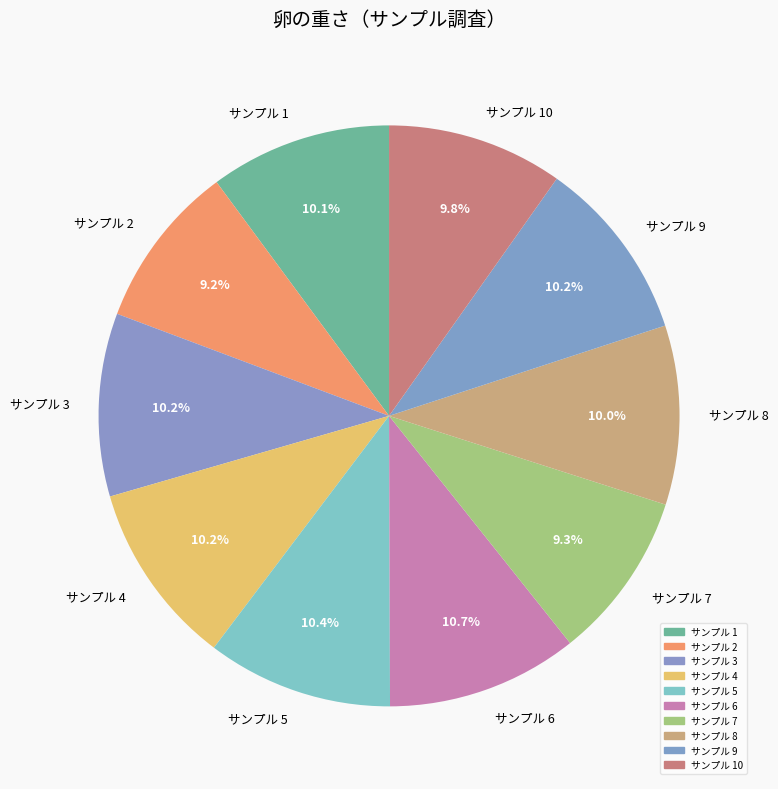

Which has a higher value, サンプル 2 or サンプル 4?

サンプル 4